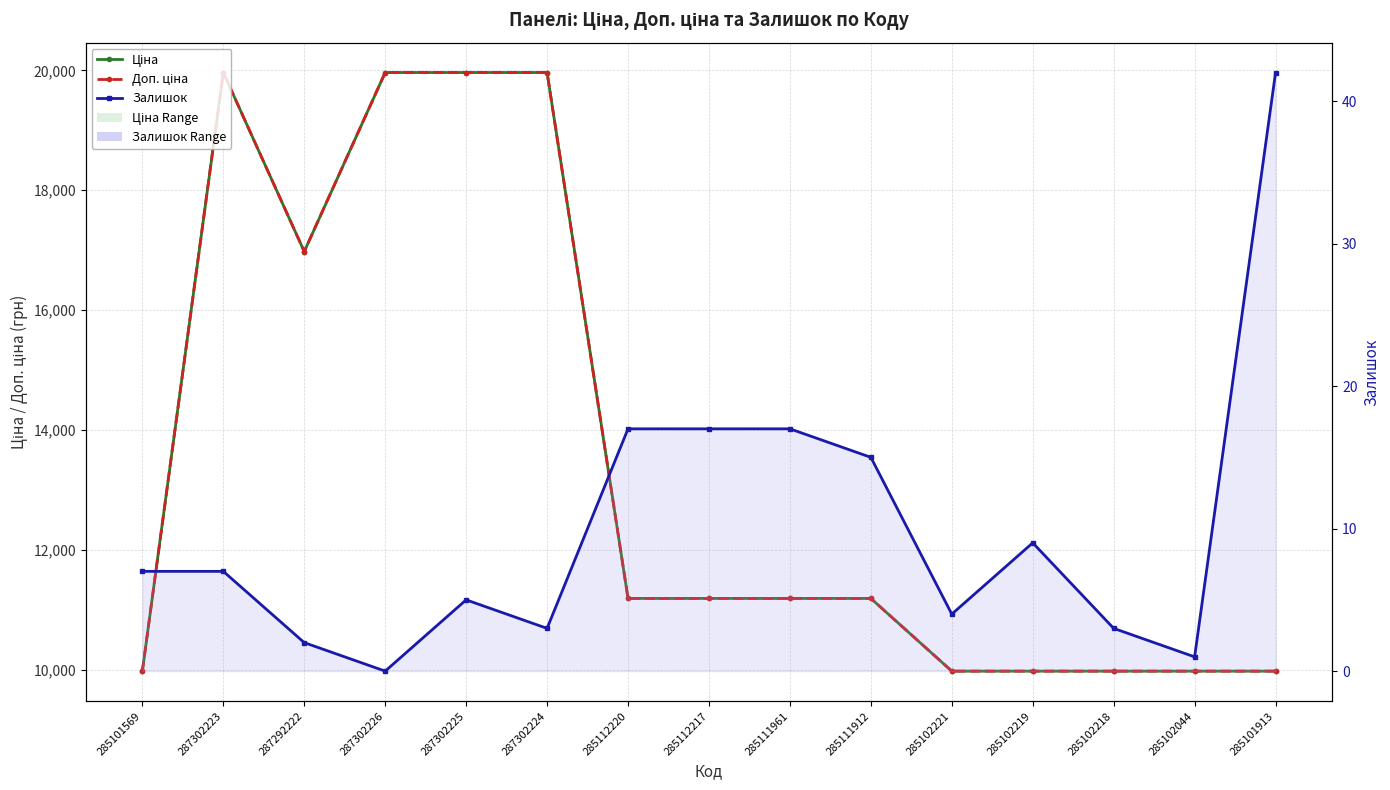

How many data points in Залишок are above 7?

6